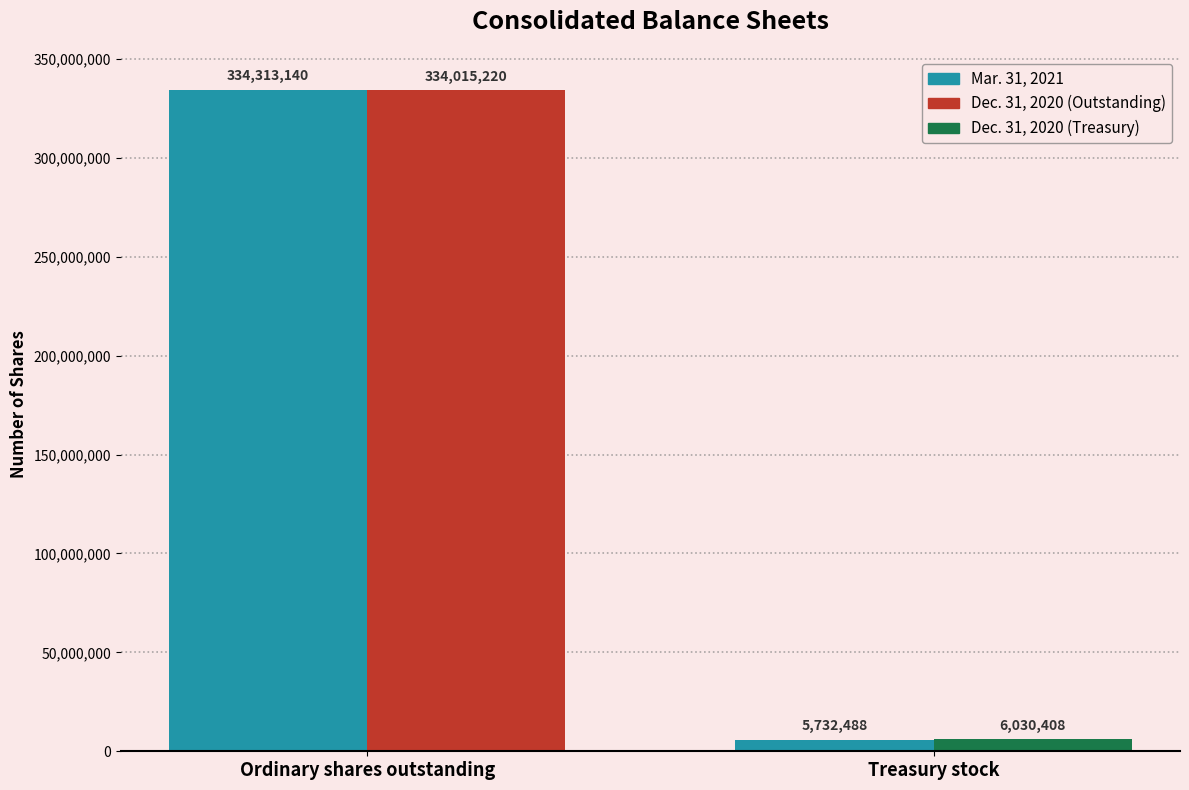

What is the difference between the maximum and minimum values in the Dec. 31, 2020 series?

327984812